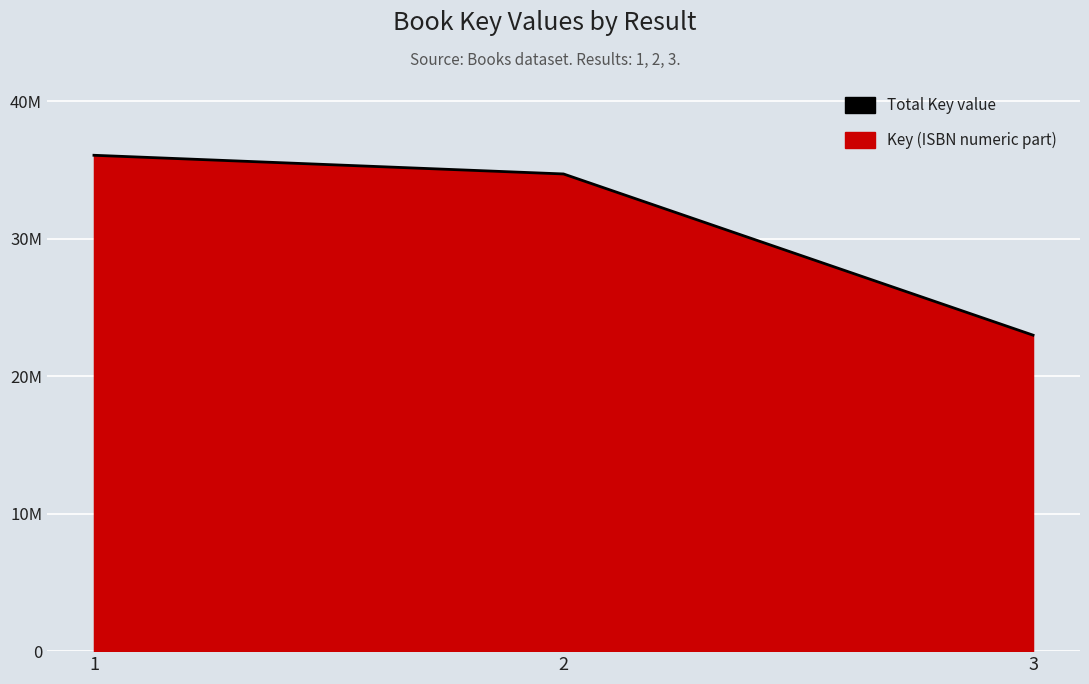

What is the change in value from 1 to 3?

-13090566